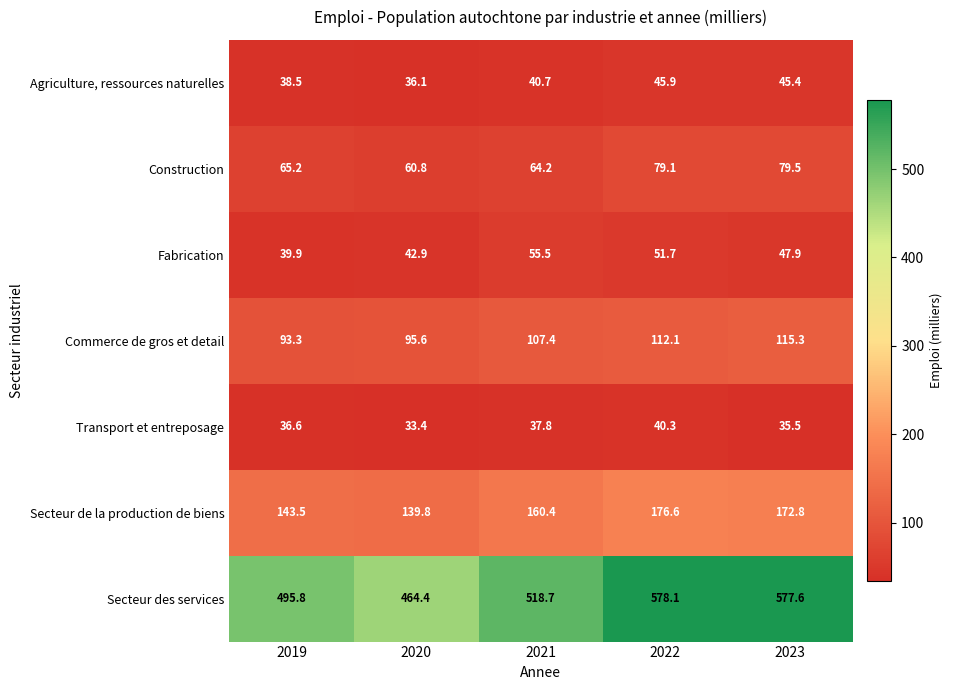

What is the maximum value shown in the chart?

578.1